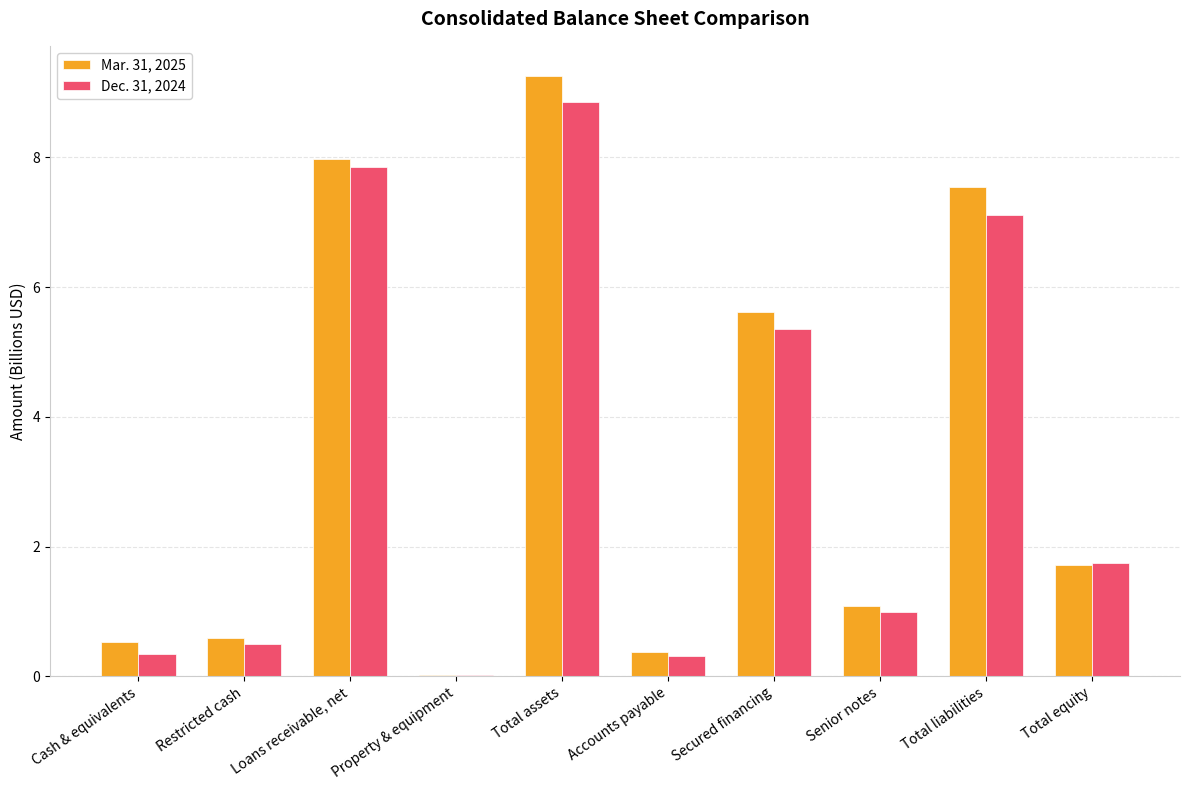

What is the spread (max minus min) of values at Cash & equivalents?

0.2